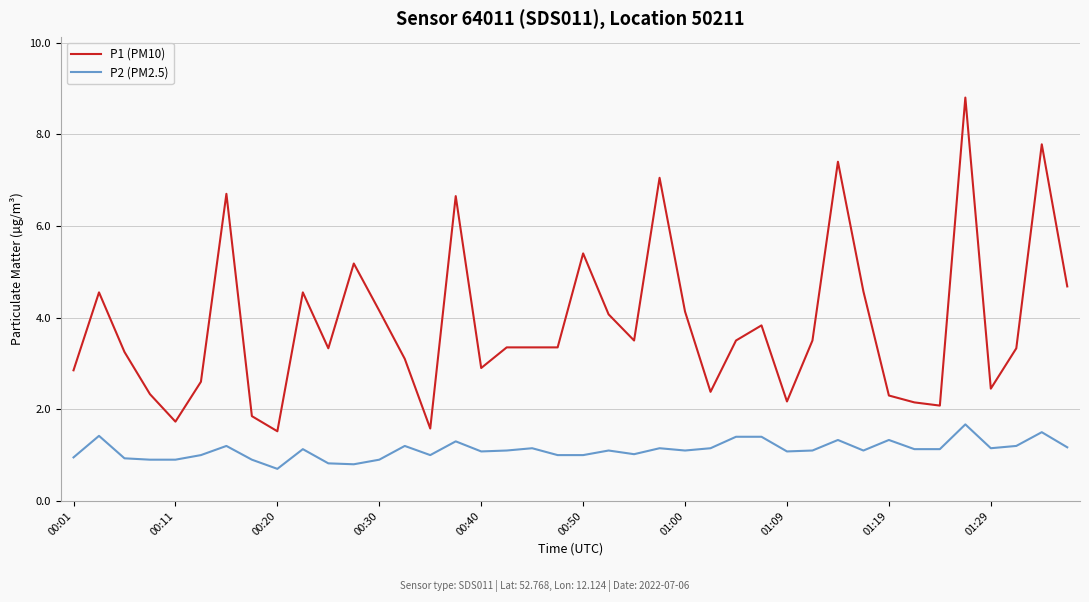

What is the difference between the maximum and minimum values in the P2 (PM2.5) series?

1.0